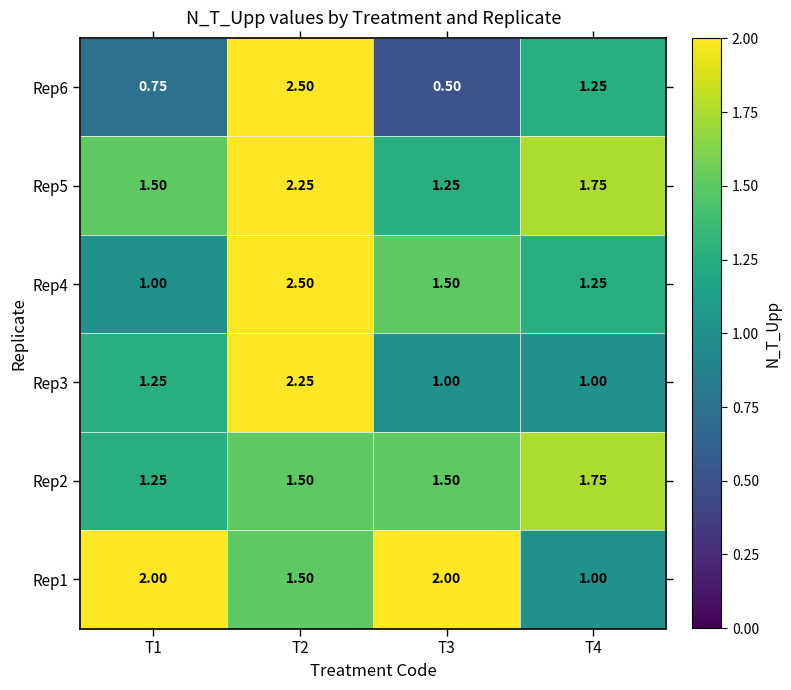

Is the value of Rep1 at T3 greater than the value of Rep6 at T2?

No